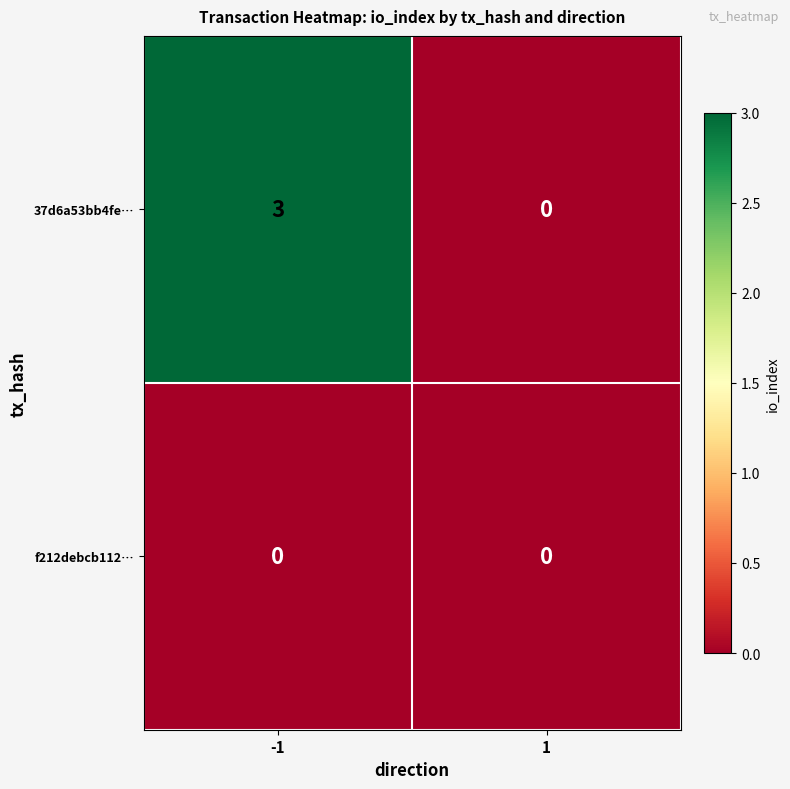

What is the difference between the highest and lowest values at -1?

3